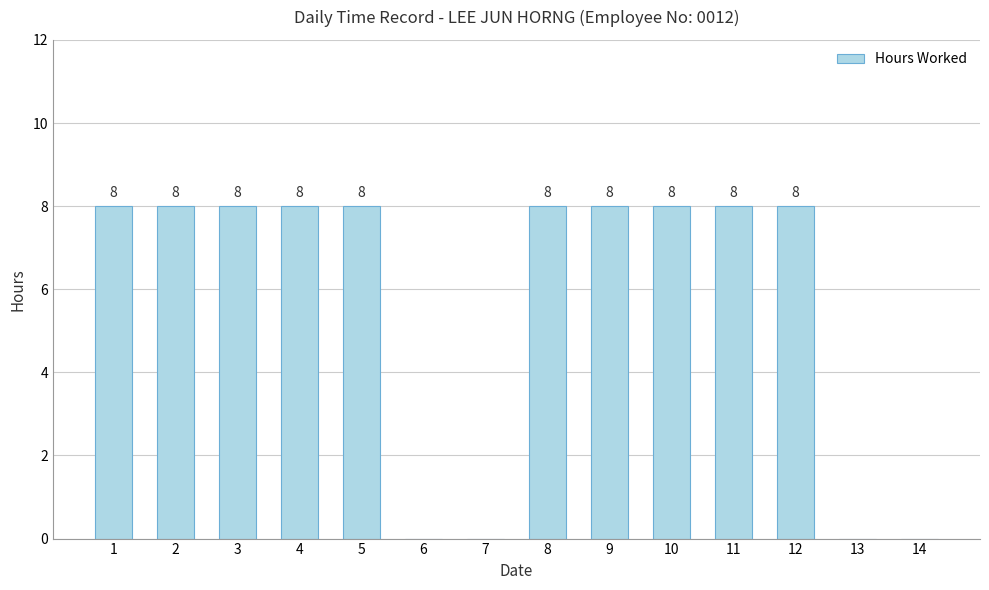

How many values are between 0 and 8?

14